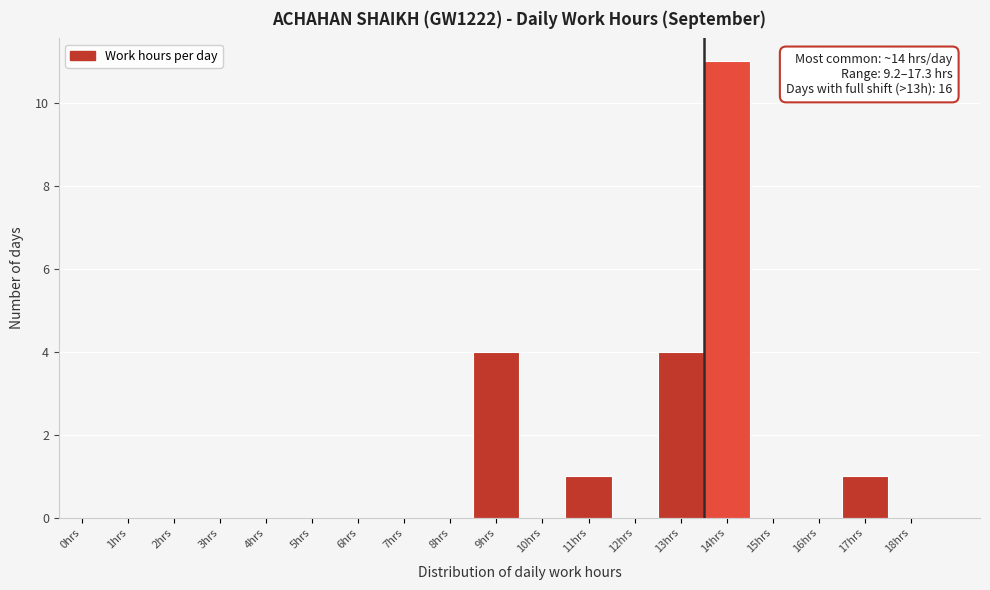

Reading left to right, extract all data points from this chart.

0hrs=0	1hrs=0	2hrs=0	3hrs=0	4hrs=0	5hrs=0	6hrs=0	7hrs=0	8hrs=0	9hrs=4	10hrs=0	11hrs=1	12hrs=0	13hrs=4	14hrs=11	15hrs=0	16hrs=0	17hrs=1	18hrs=0